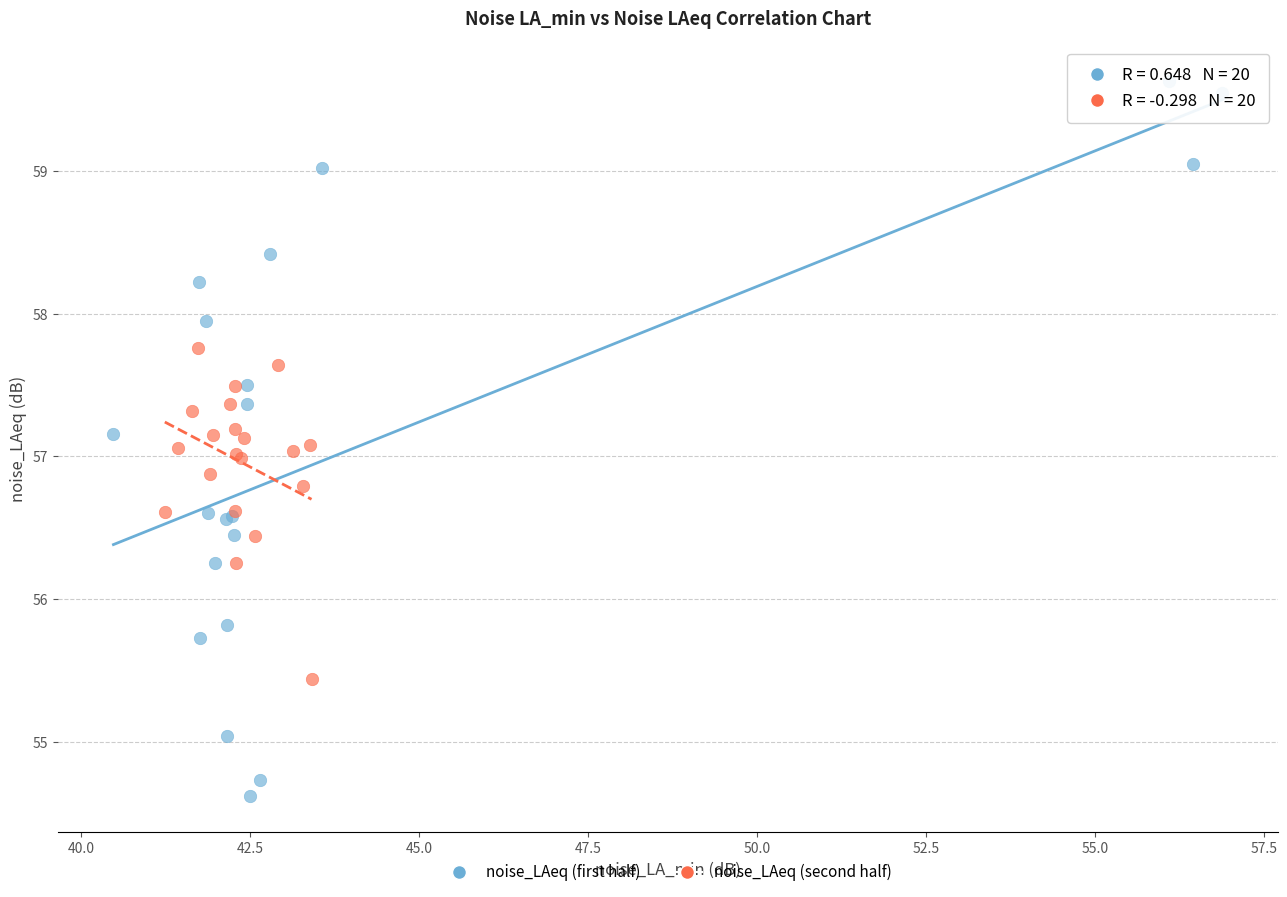

Which series reaches the minimum Y coordinate?

noise_LAeq (first half)